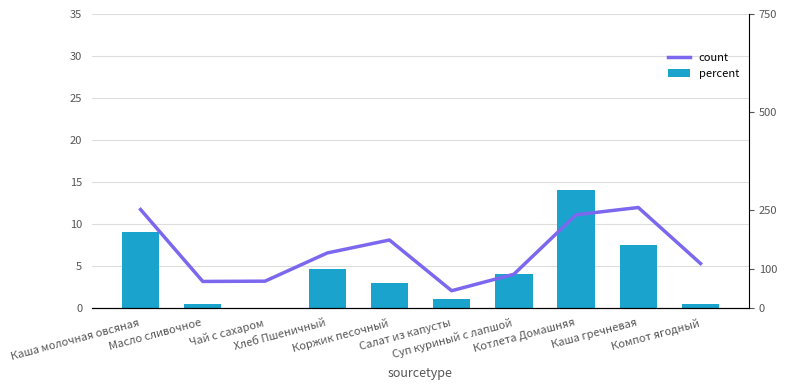

At which category does the chart reach its peak across all series?

Каша гречневая